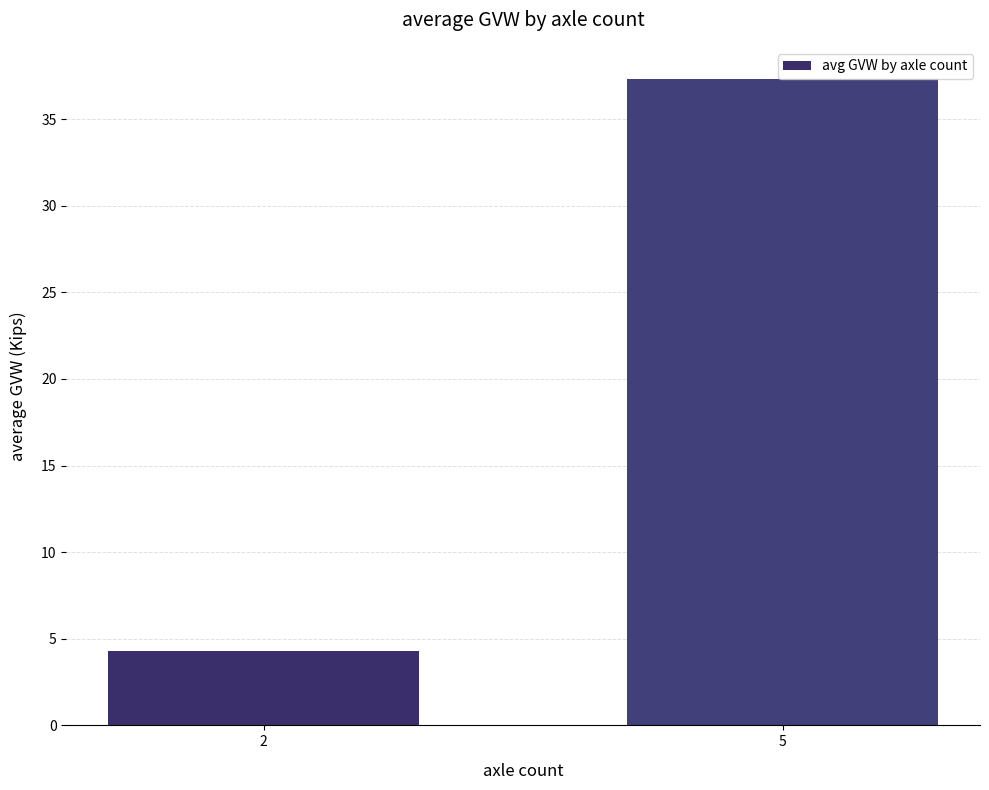

How many values are below 37?

1